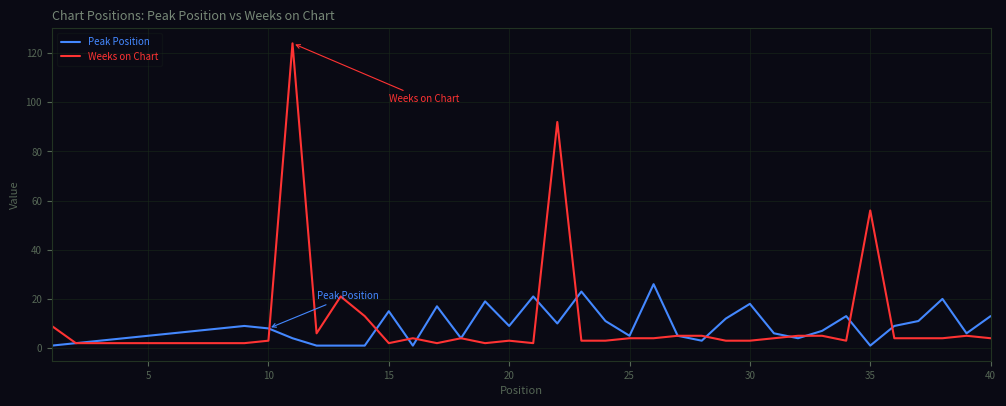

Which series has the widest spread of values?

Weeks on Chart